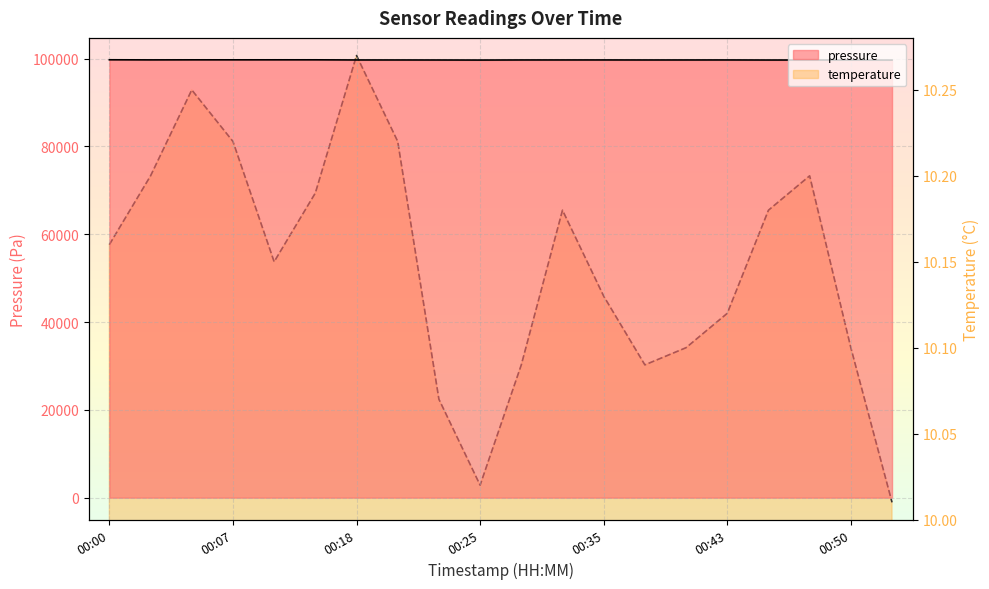

What are all the series names shown in the legend?

pressure, temperature